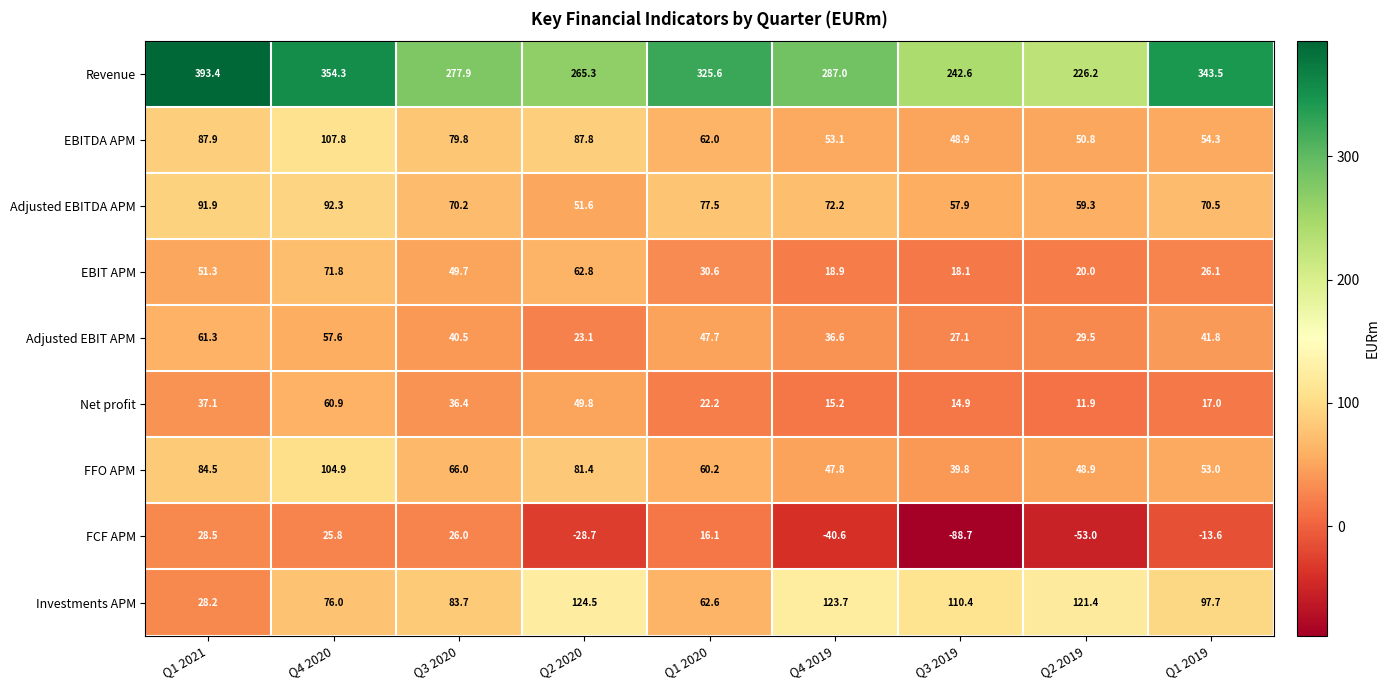

What is the difference between the FFO APM values at Q3 2019 and Q1 2021?

44.7